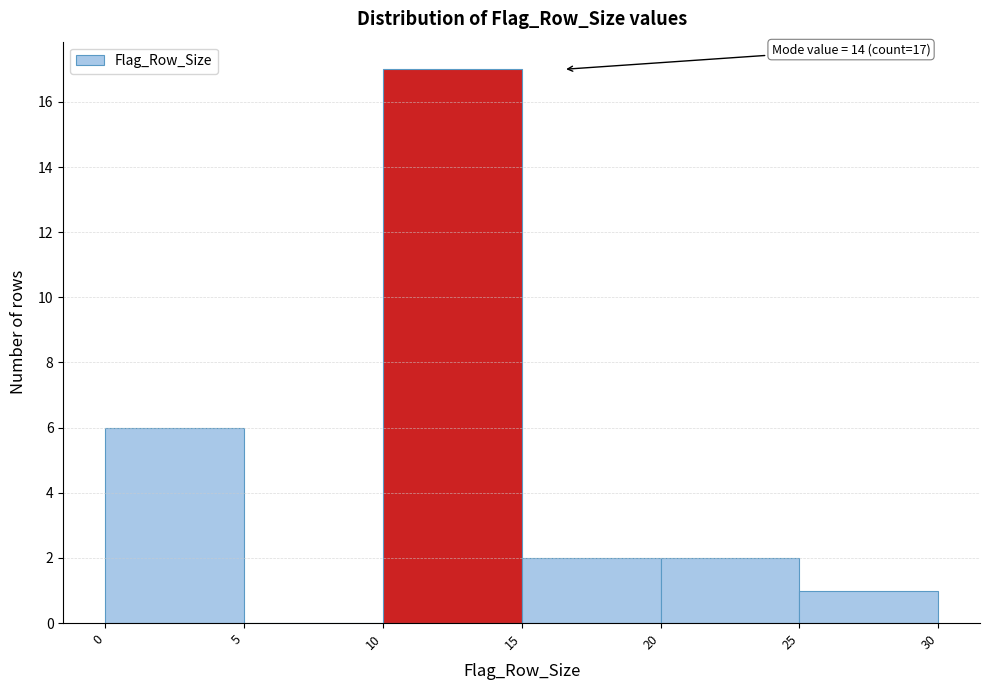

Over which range of the x-axis is the bar tallest?

10 to 15